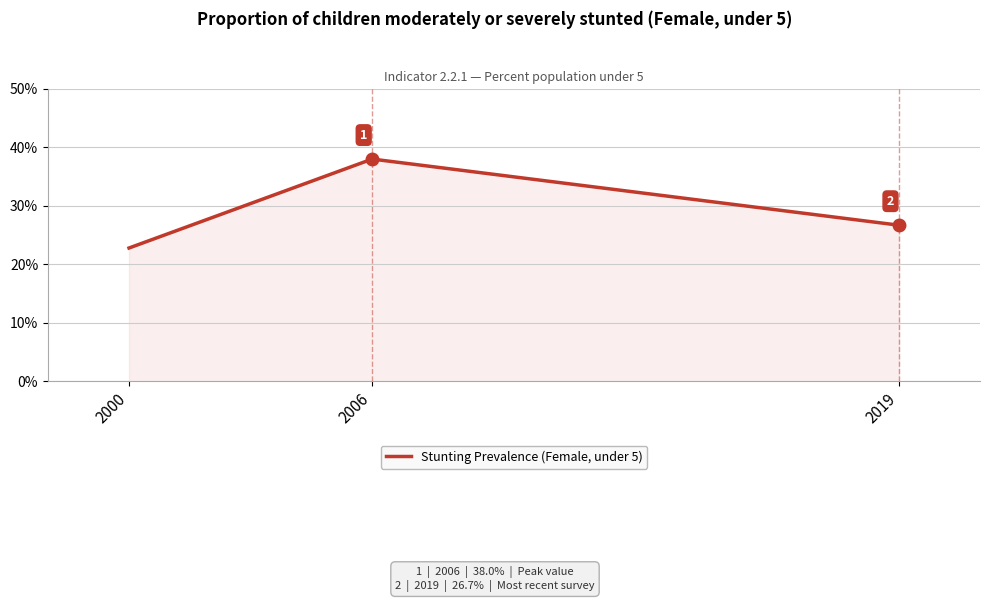

Rank the categories by value from lowest to highest.

2000, 2019, 2006